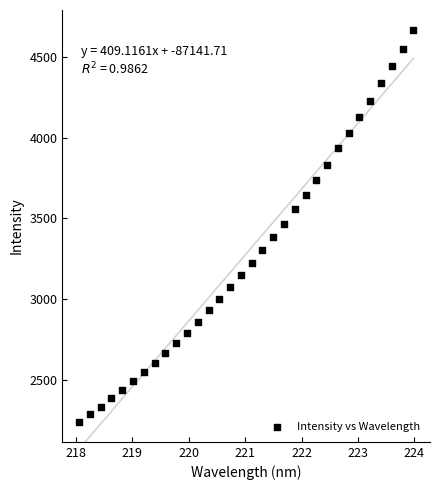

What is the range of Y values (max minus min)?

2435.0